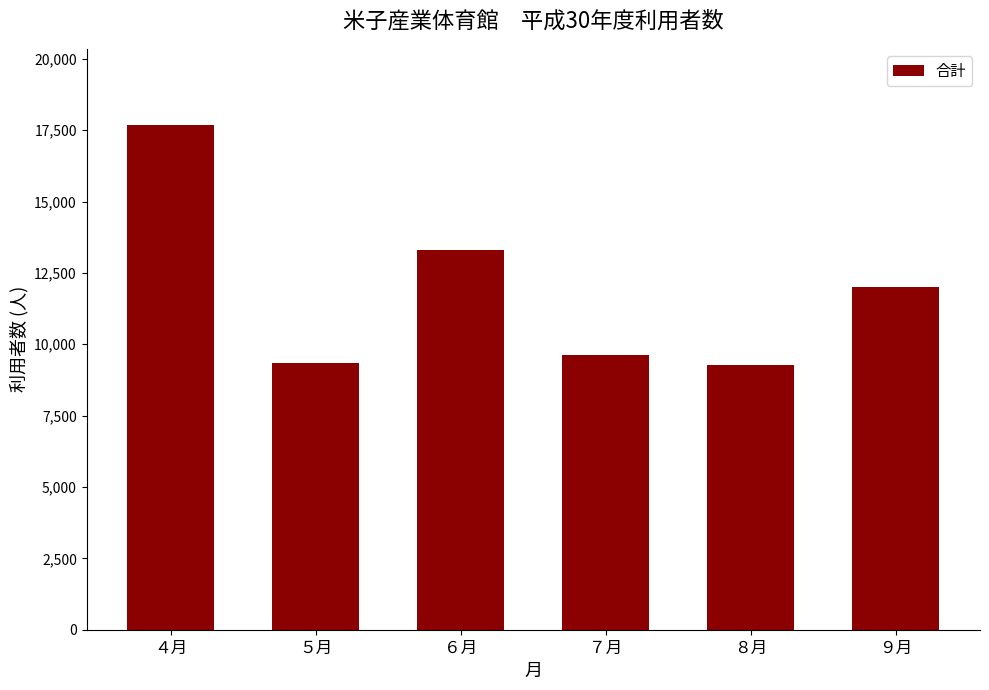

Which has a higher value, ４月 or ５月?

４月